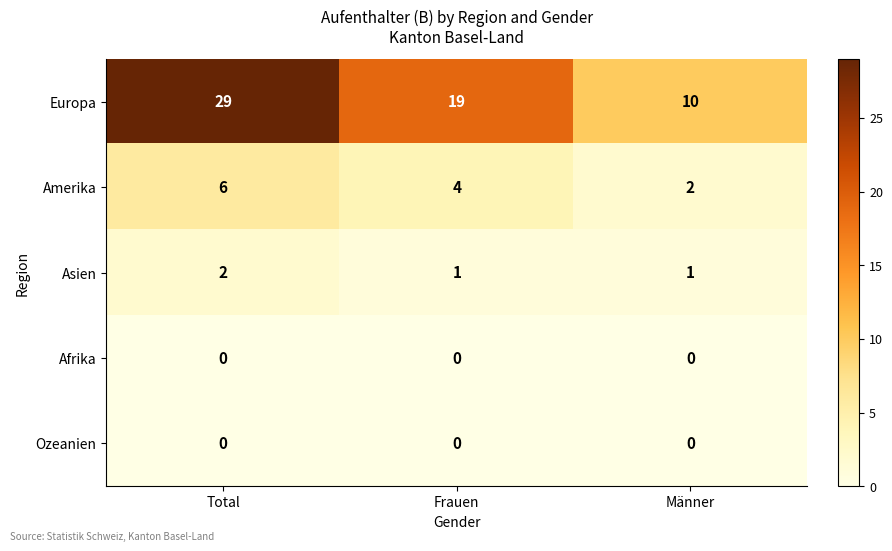

Reading left to right, extract all data points from this chart.

Europa: Total=29	Frauen=19	Männer=10
Amerika: Total=6	Frauen=4	Männer=2
Asien: Total=2	Frauen=1	Männer=1
Afrika: Total=0	Frauen=0	Männer=0
Ozeanien: Total=0	Frauen=0	Männer=0